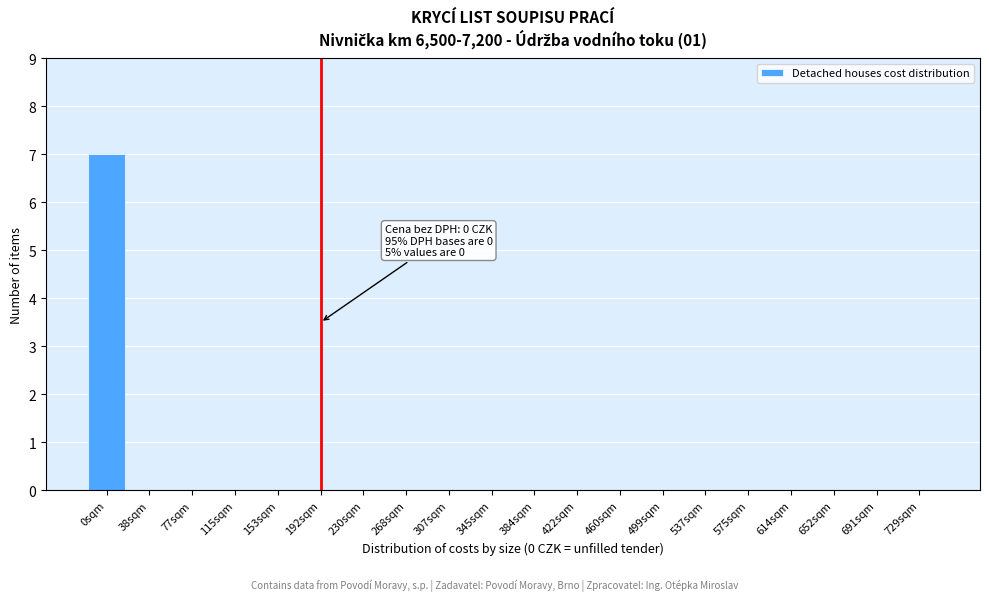

Reading left to right, extract all data points from this chart.

0sqm=7	38sqm=0	77sqm=0	115sqm=0	153sqm=0	192sqm=0	230sqm=0	268sqm=0	307sqm=0	345sqm=0	384sqm=0	422sqm=0	460sqm=0	499sqm=0	537sqm=0	575sqm=0	614sqm=0	652sqm=0	691sqm=0	729sqm=0